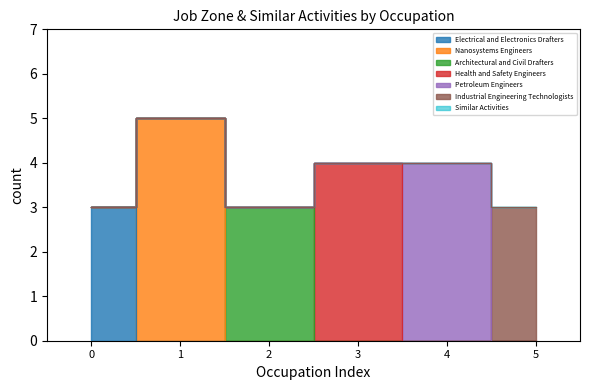

How many points are lower than both their immediate neighbors (excluding endpoints)?

1